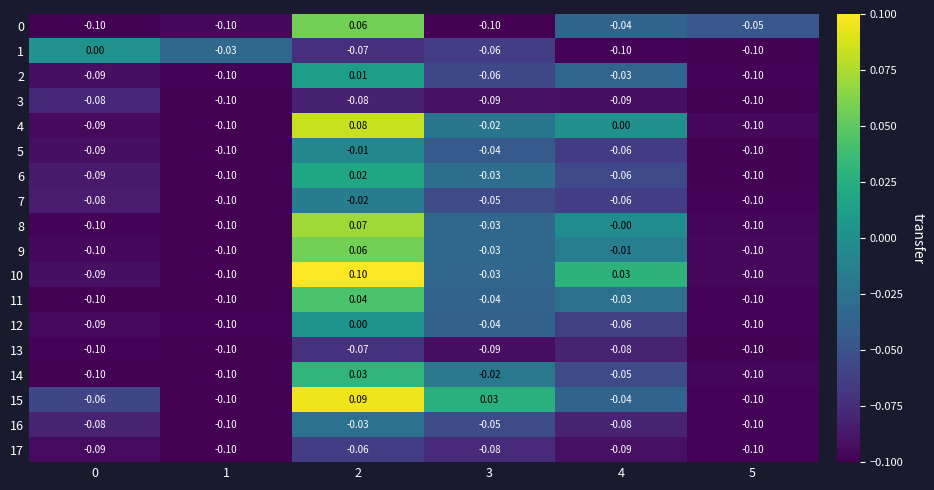

Is the value of 11 at 4 greater than the value of 10 at 1?

Yes